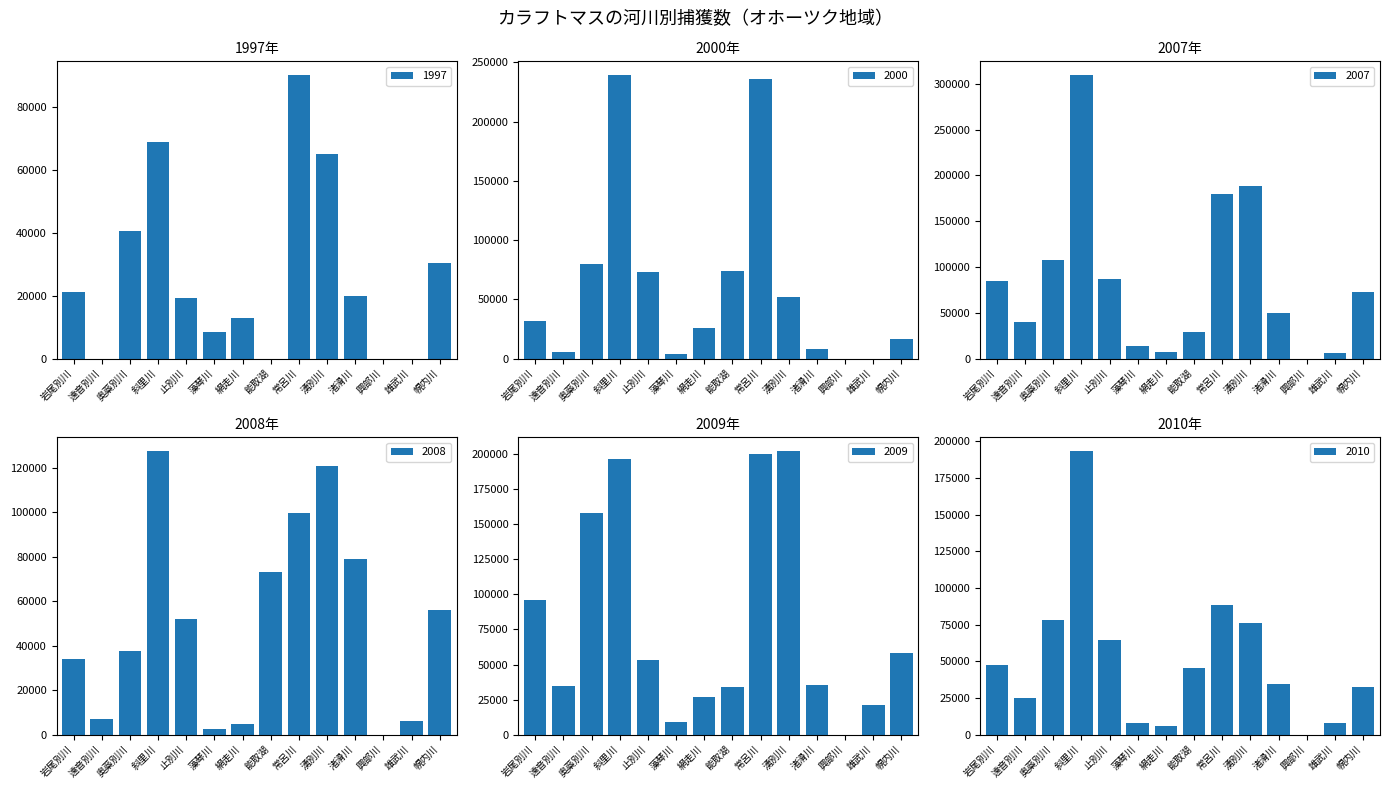

What is the difference between the maximum and minimum values in the 2007 series?

308953